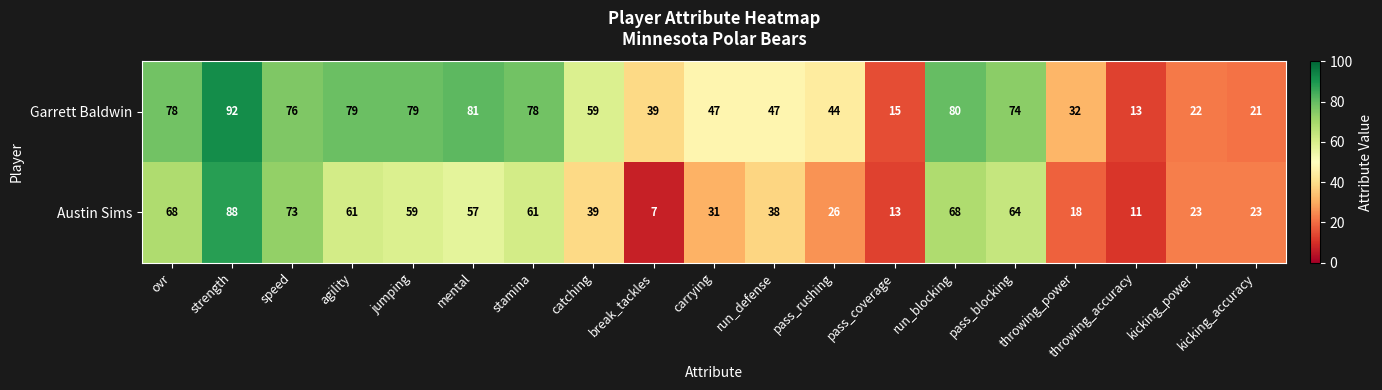

Which series has the widest spread of values?

Austin Sims